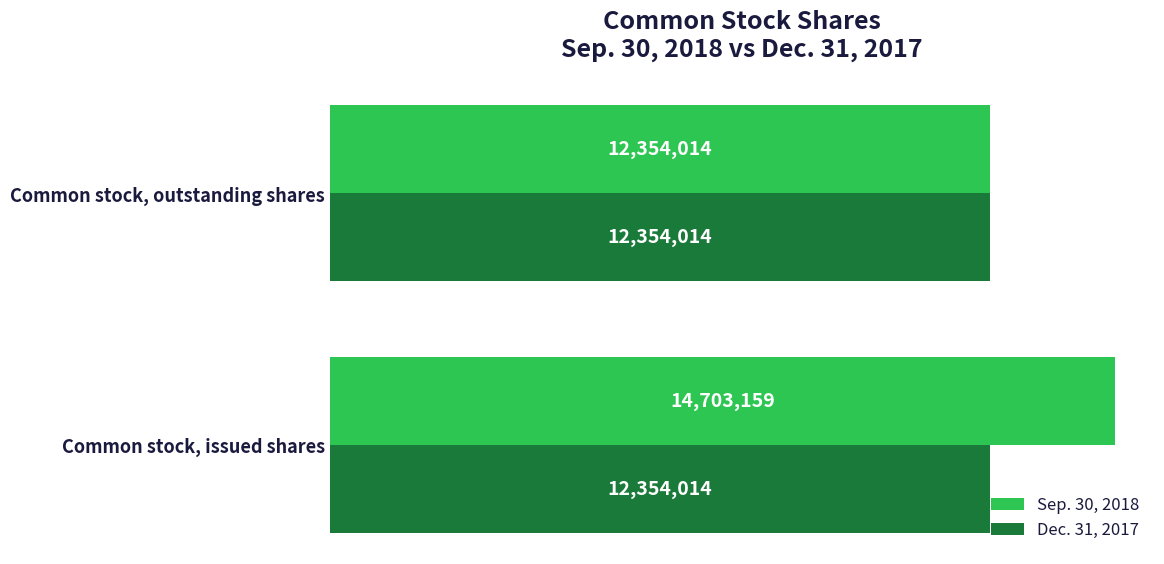

Which series has the largest range (max minus min)?

Sep. 30, 2018